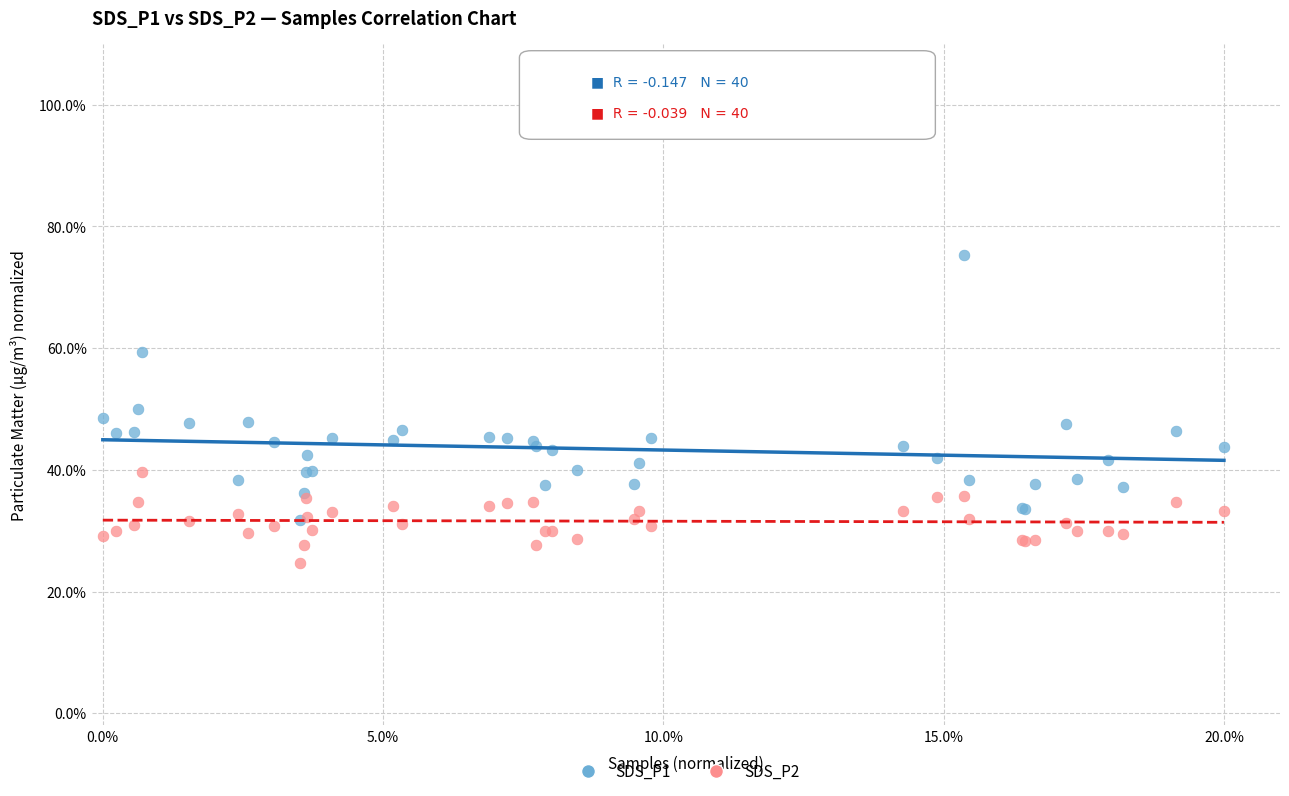

In the SDS_P1 series, what Y value is closest to 53?

50.0